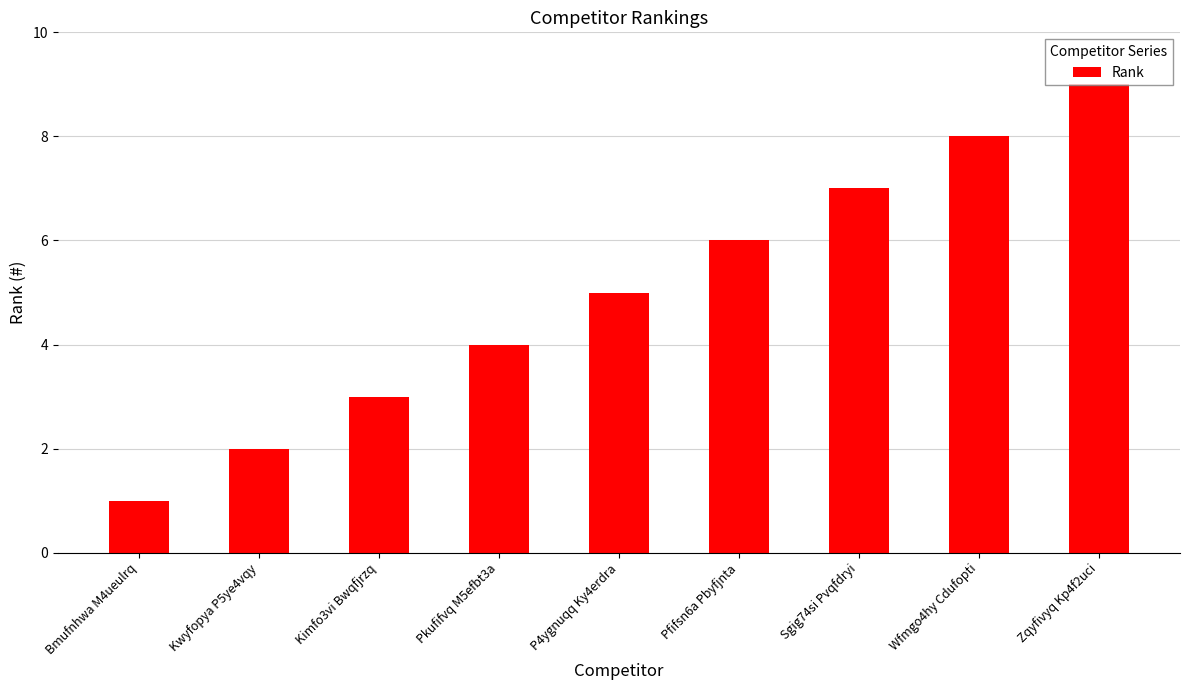

What is the difference between the values at Zqyfivyq Kp4f2uci and Wfmgo4hy Cdufopti?

1